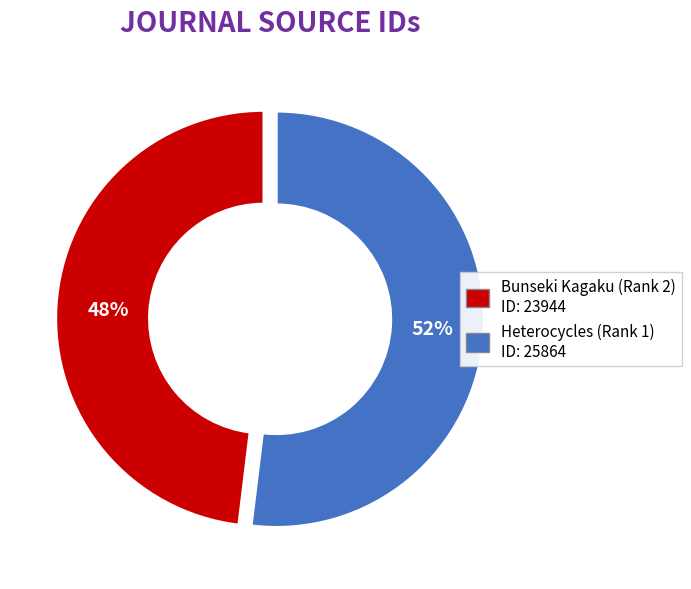

What is the majority slice?

Heterocycles (Rank 1)